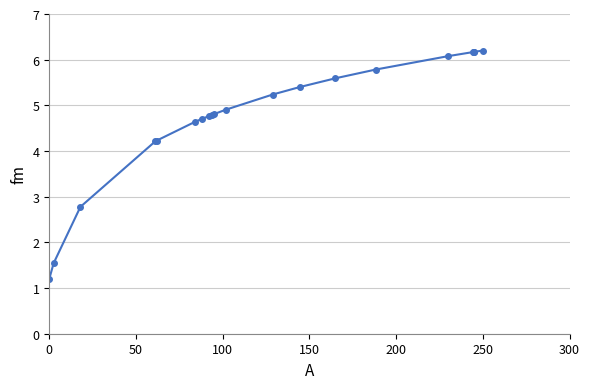

How many categories are shown in the chart?

20